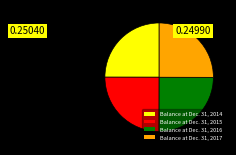

Count the number of slices in the pie.

4